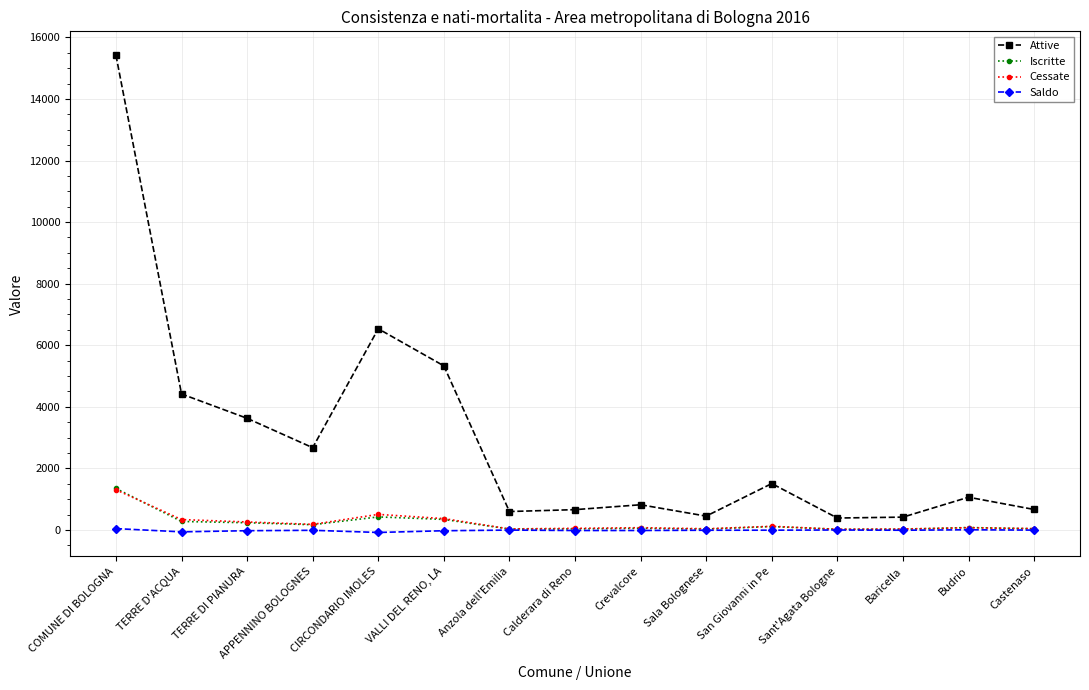

True or false: Saldo and Attive intersect in this chart.

False